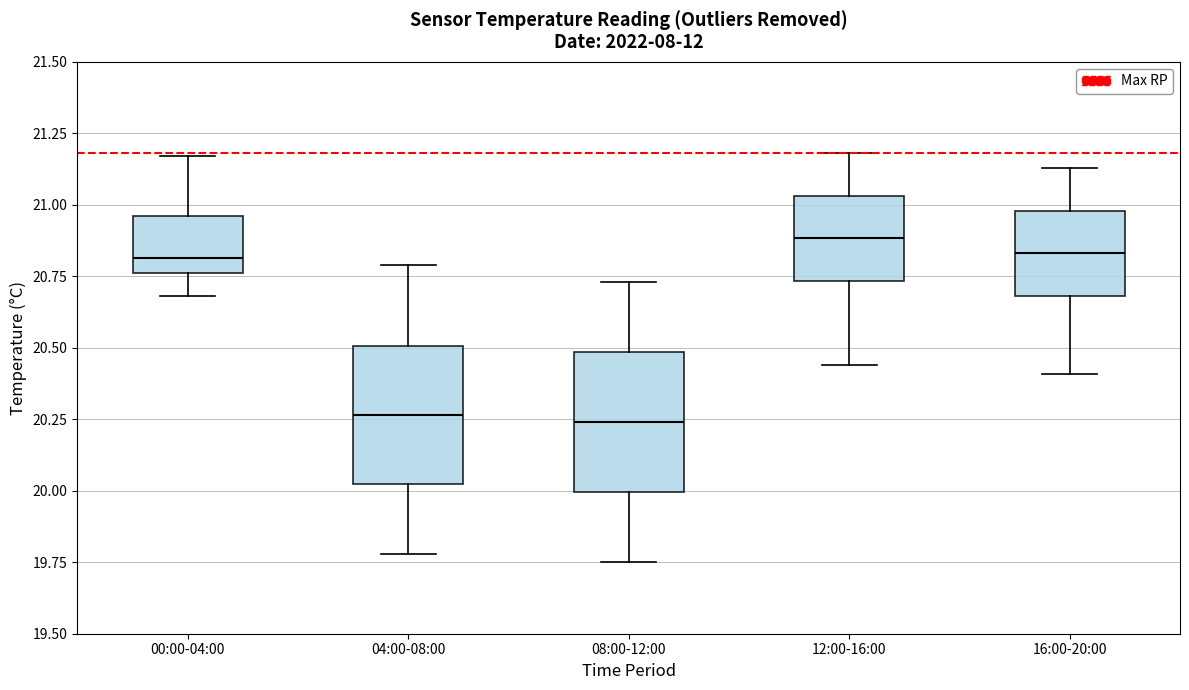

Where does the median line of the box for 16:00-20:00 sit on the y-axis? The values are not printed on the chart, so give them approximately, as read against the axis.

20.85